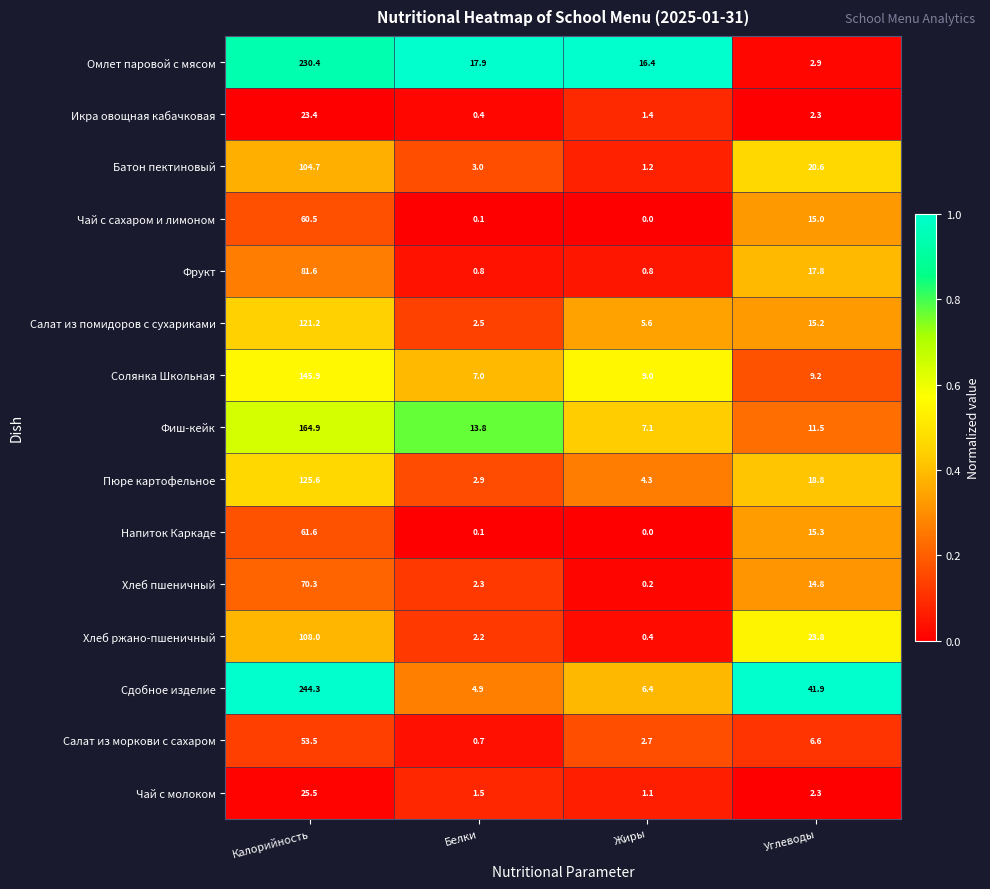

How many series are shown in this chart?

15